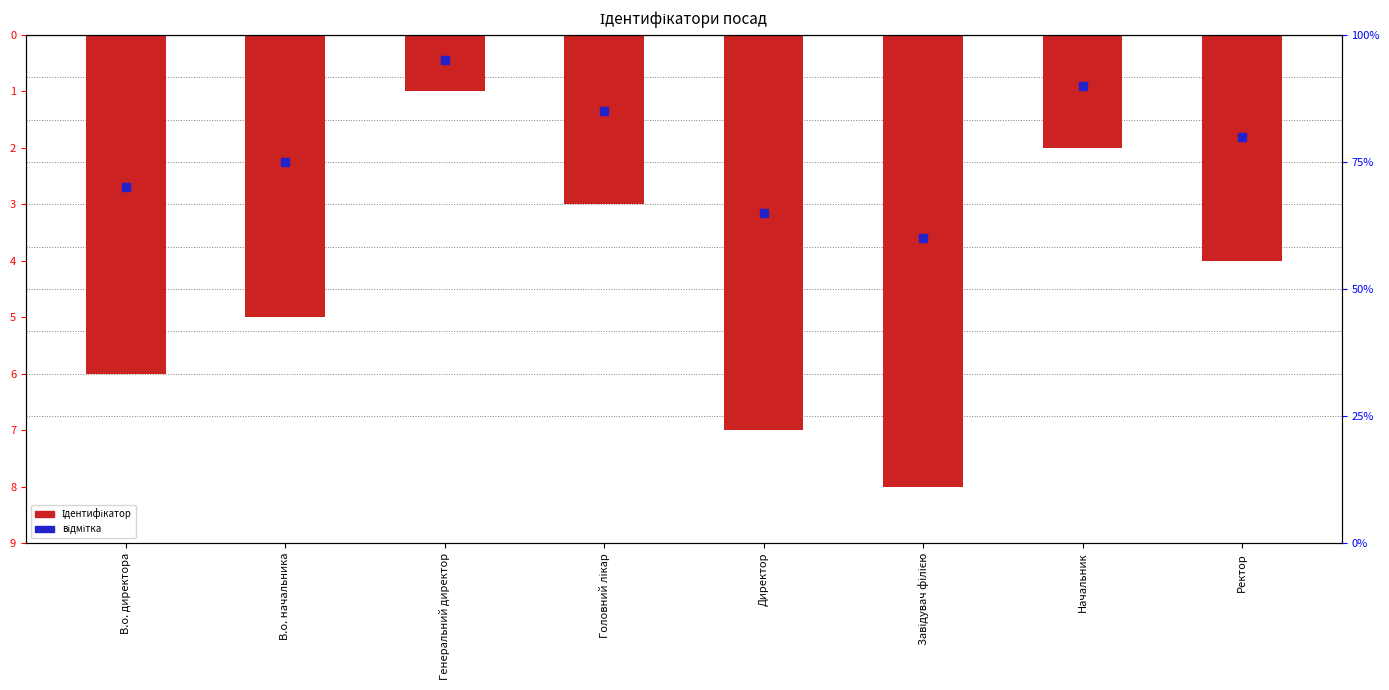

What is the total value across all series at Генеральний директор?

-1.4